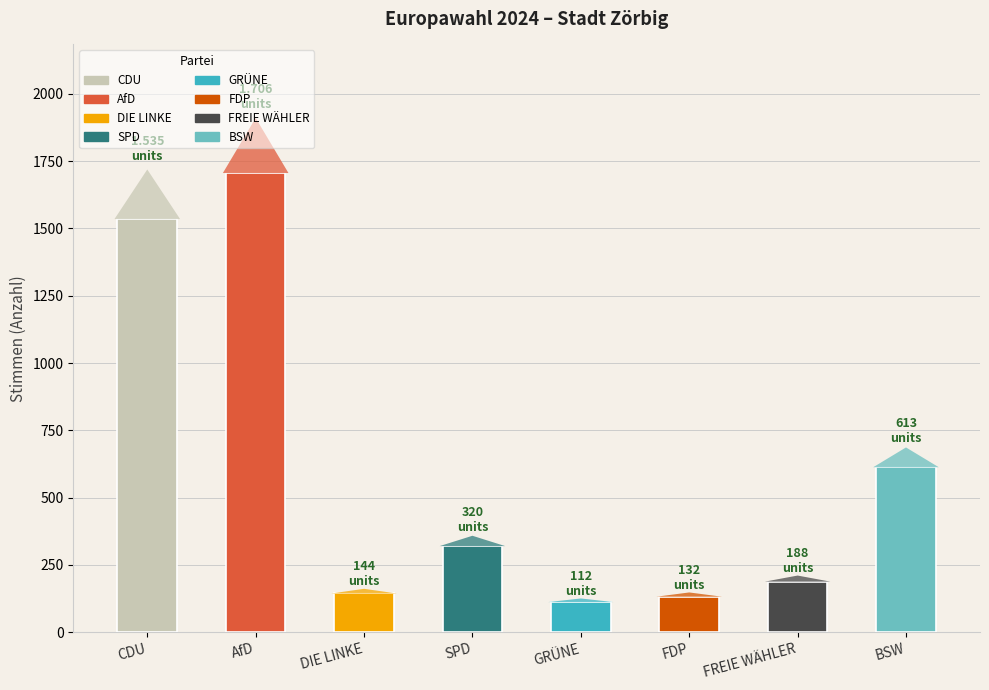

What is the label of the 3rd bar from the right?

FDP